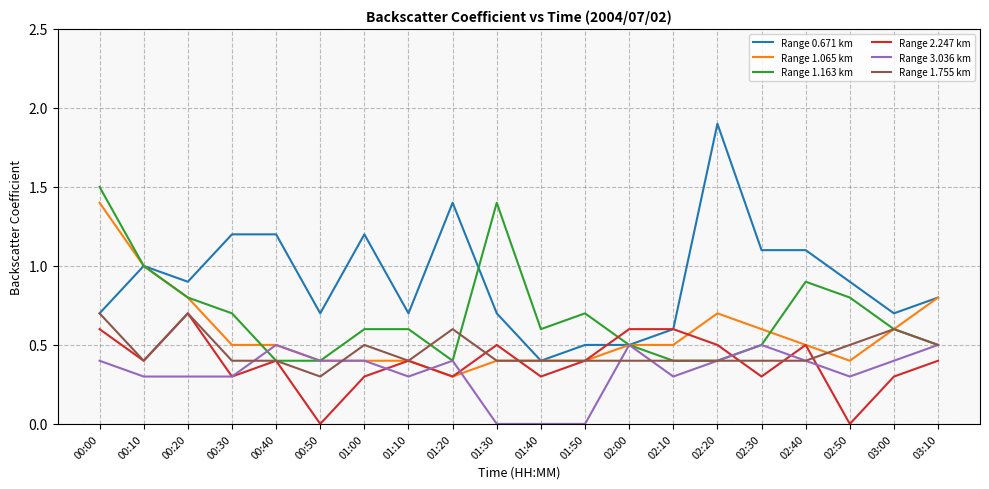

What is the difference between the maximum and second lowest values in the Range 1.065 km series?

1.0